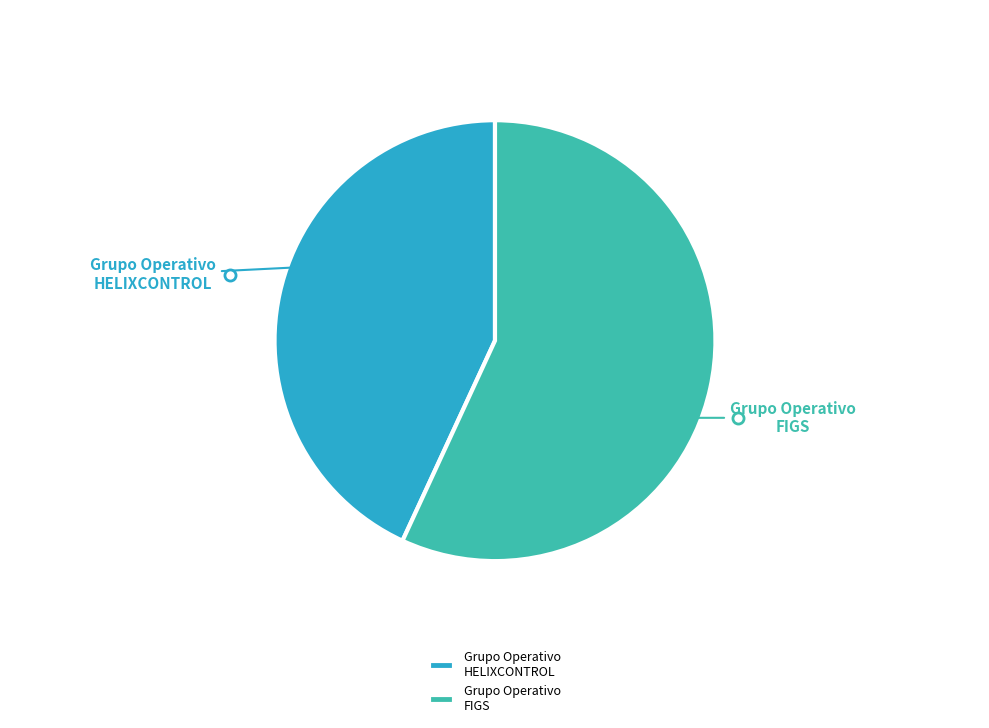

Approximately how many times larger is the value at Grupo Operativo FIGS compared to Grupo Operativo HELIXCONTROL?

1.3